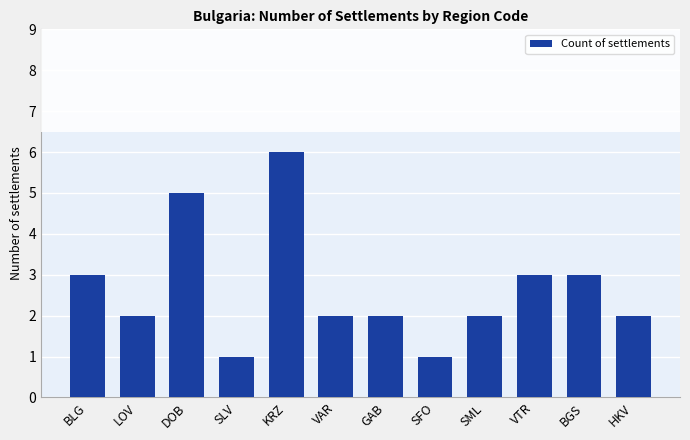

How many bars are there in total?

12